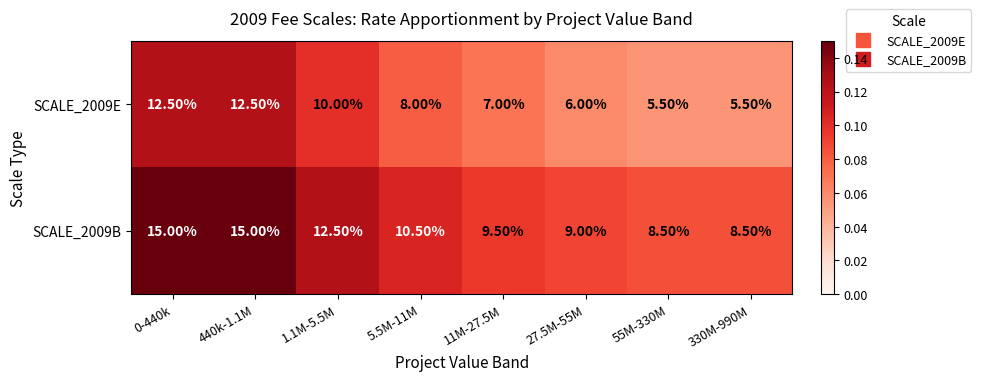

What is the total value across all series at 0-440k?

27.5